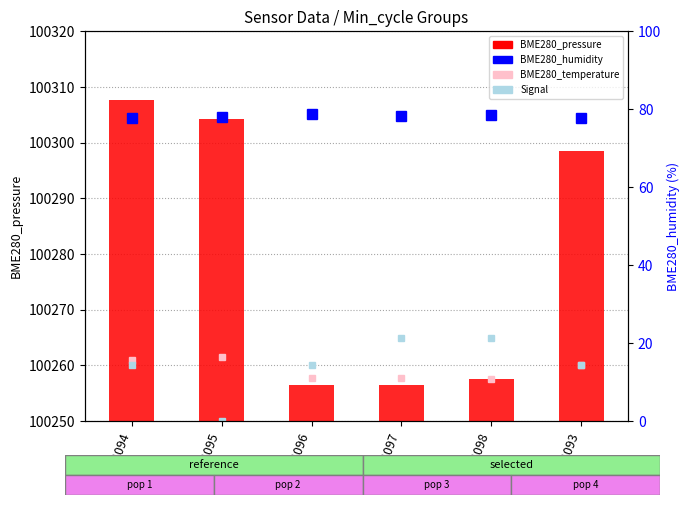

How many distinct data groups are displayed?

2